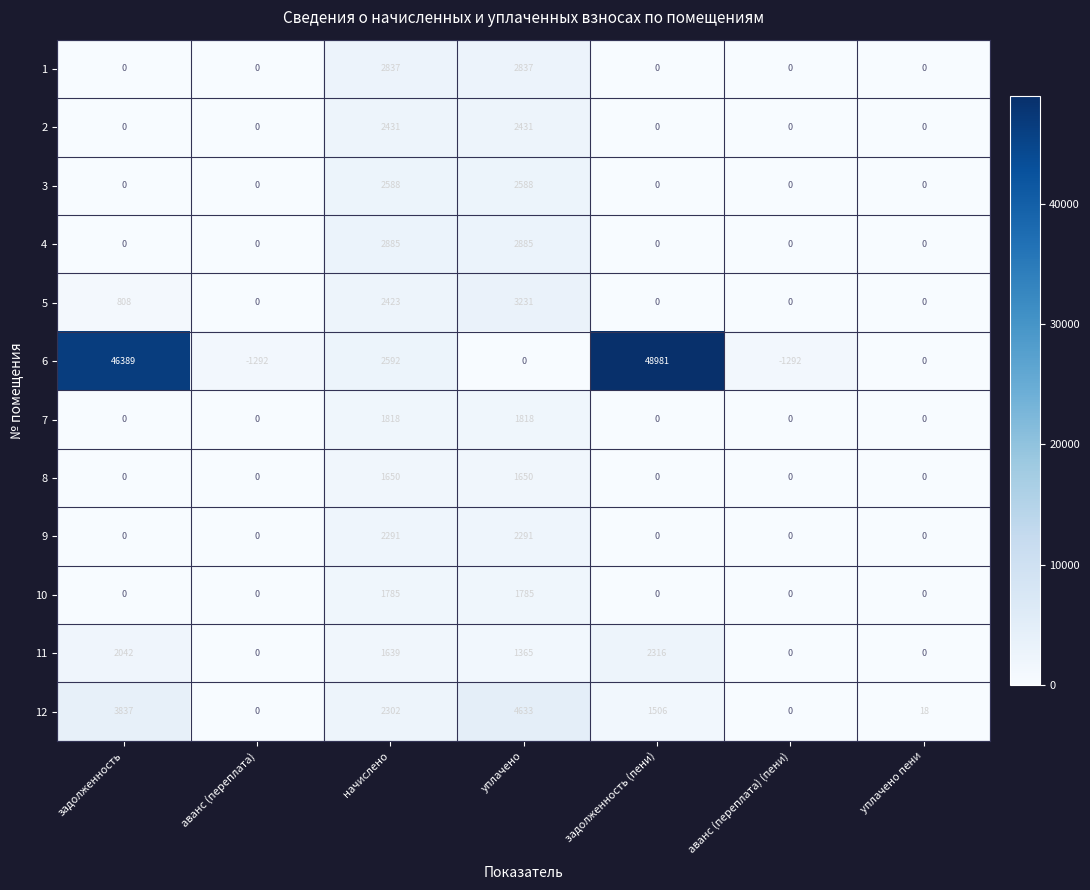

The 3 series shows 0 at уплачено пени. True or false?

True